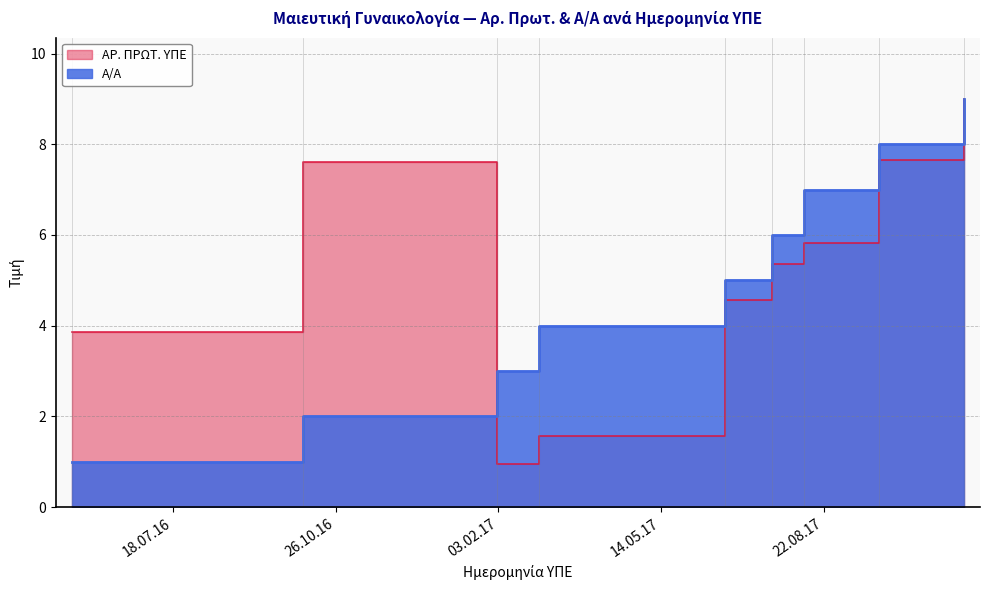

True or false: ΑΡ. ΠΡΩΤ. ΥΠΕ has more than 0 points higher than both neighbors.

True